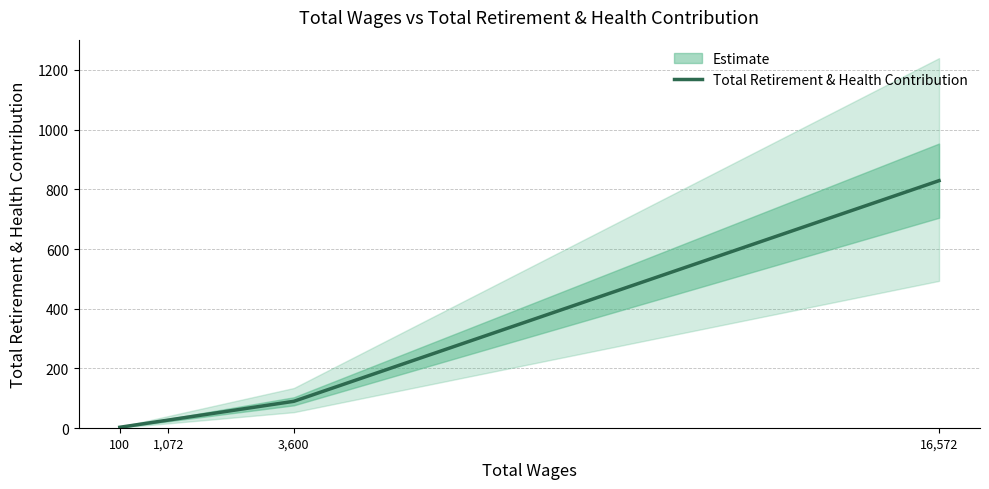

Approximately how many times larger is the value at 3,600 compared to 16,572?

0.1